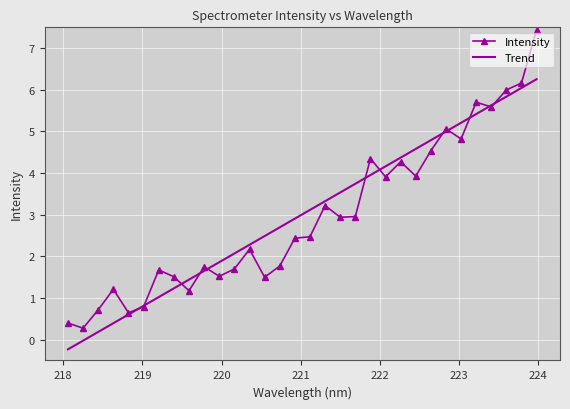

List the series in order of their peak value, lowest first.

Trend, Intensity